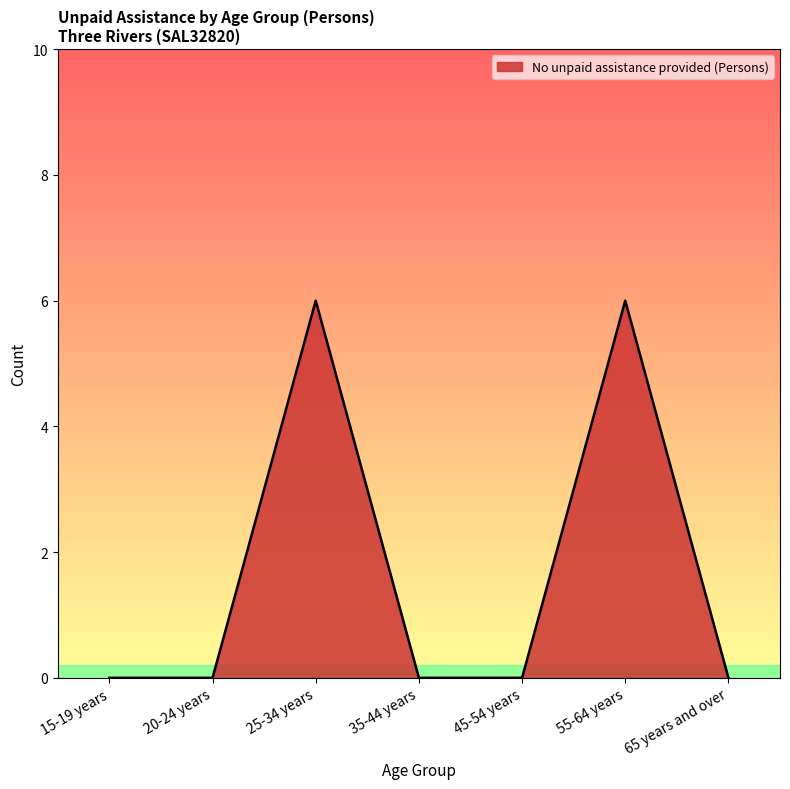

True or false: the data shows 3 at 15-19 years.

False